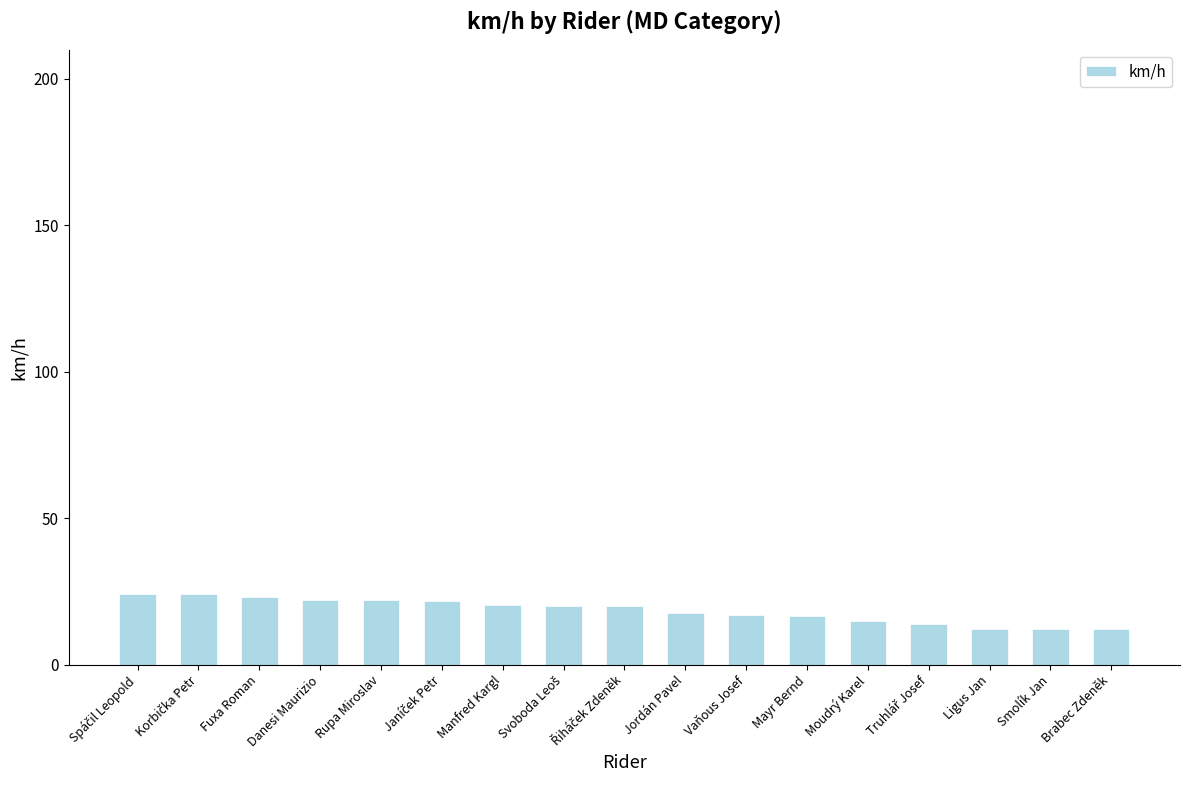

What is the difference between the maximum and minimum values?

12.1